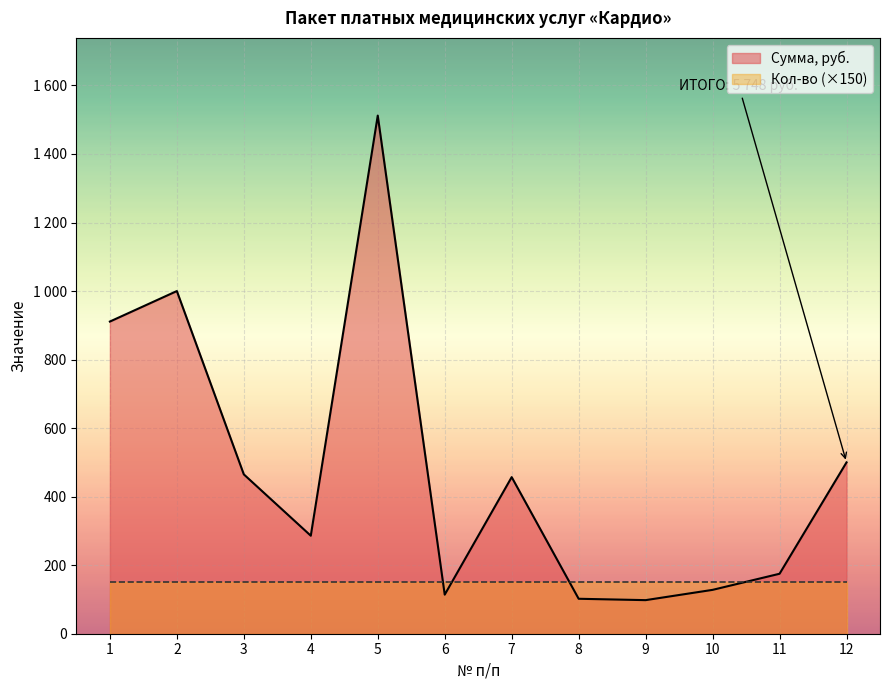

What is the difference between the maximum and minimum values?

1414